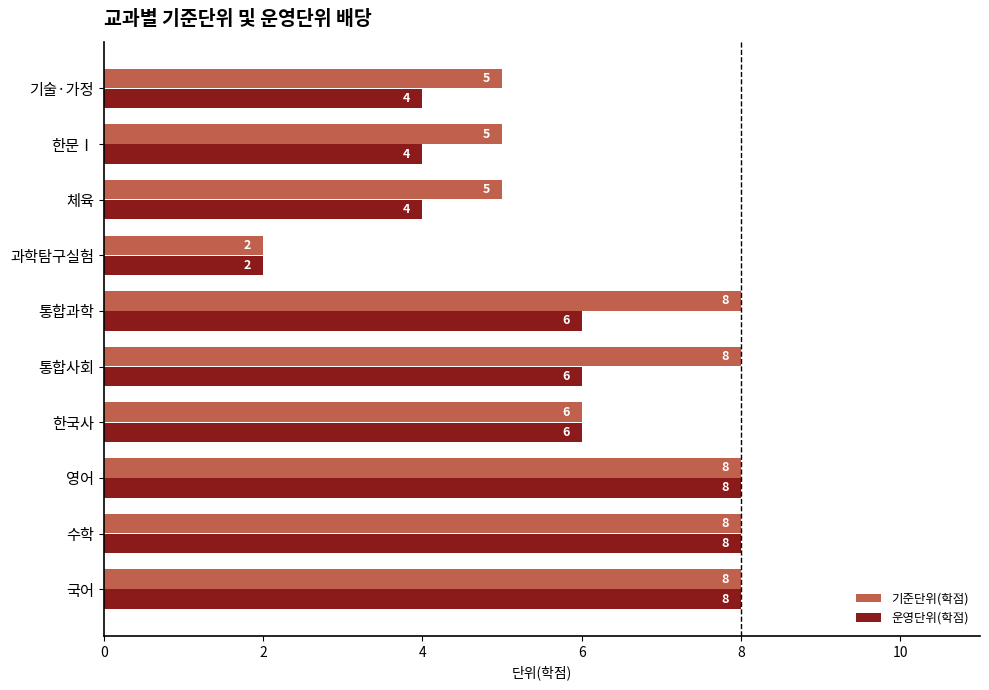

Is it true that 운영단위(학점) equals 2 at 한국사?

False